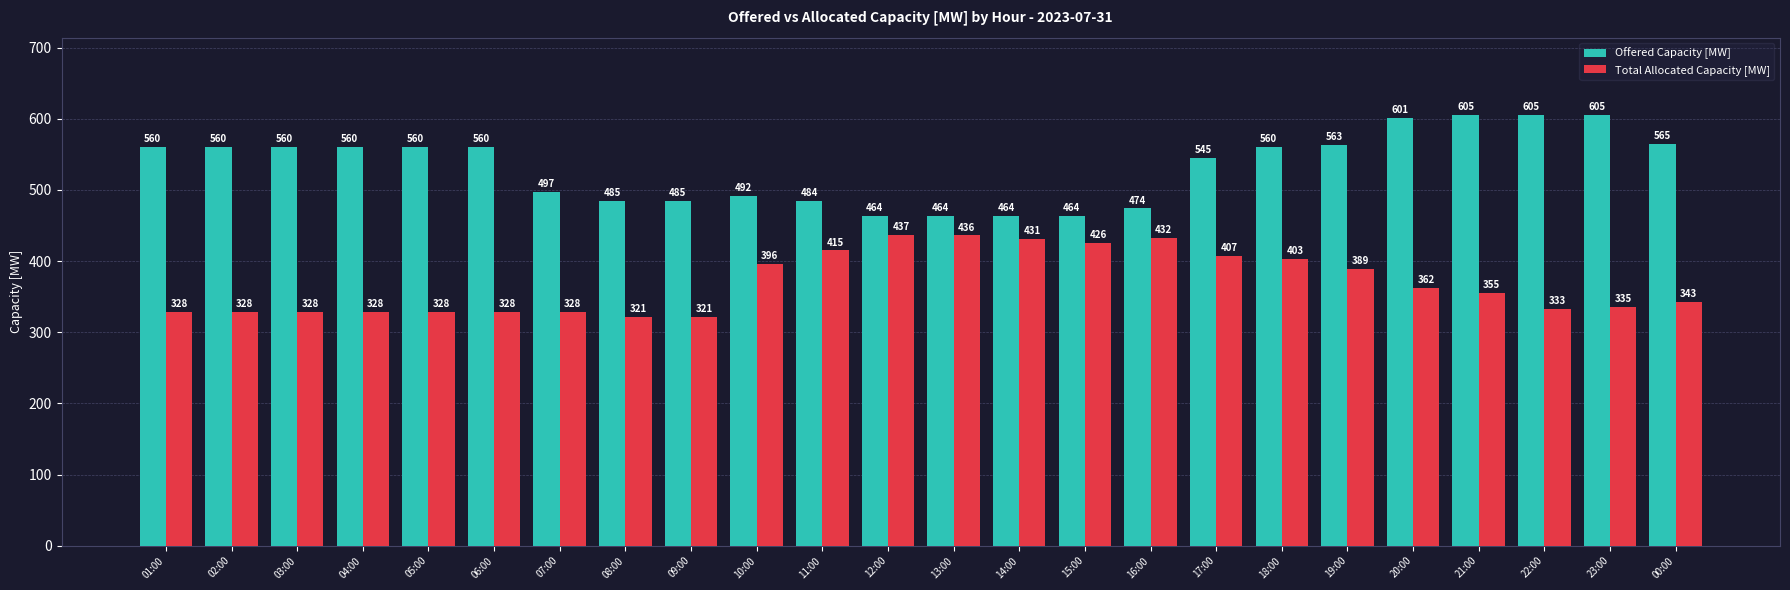

What is the difference between the maximum and minimum values in the Offered Capacity [MW] series?

141